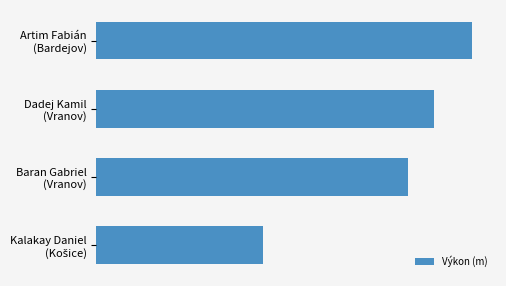

What is the minimum value shown in the chart?

15.8